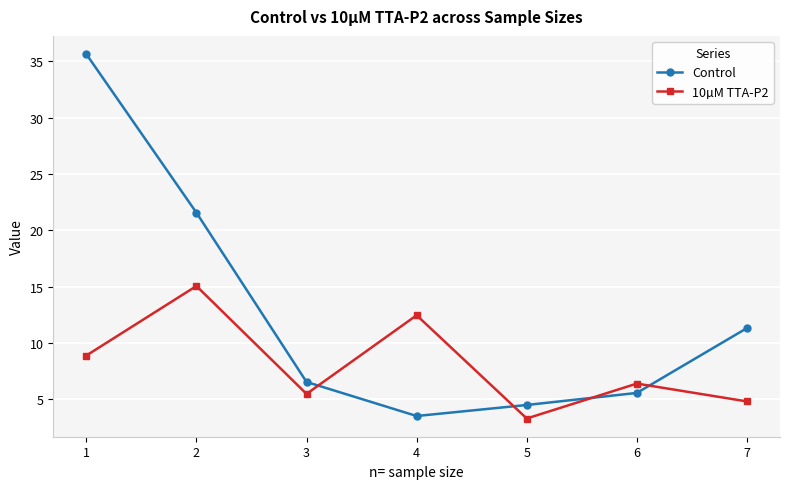

Does the chart display data point markers on the line(s)?

Yes